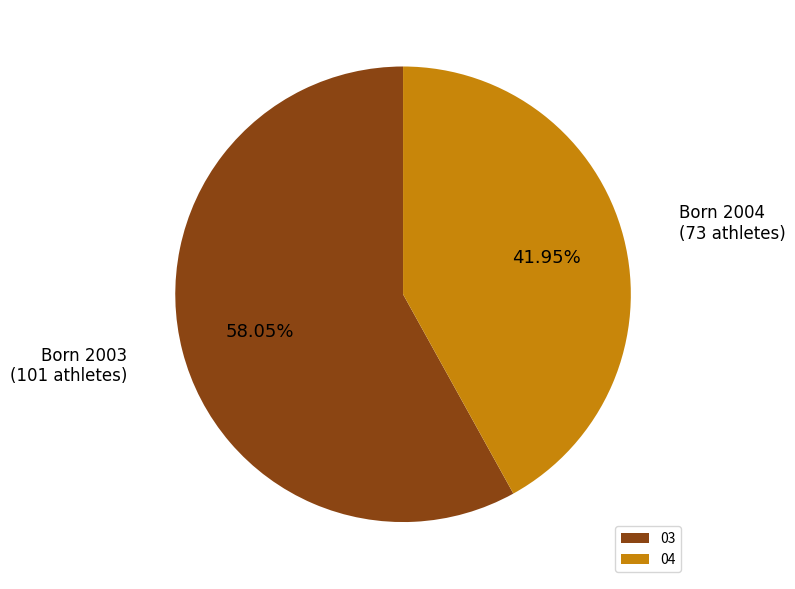

To the nearest percent, what is the combined percentage of 03 and 04?

100%